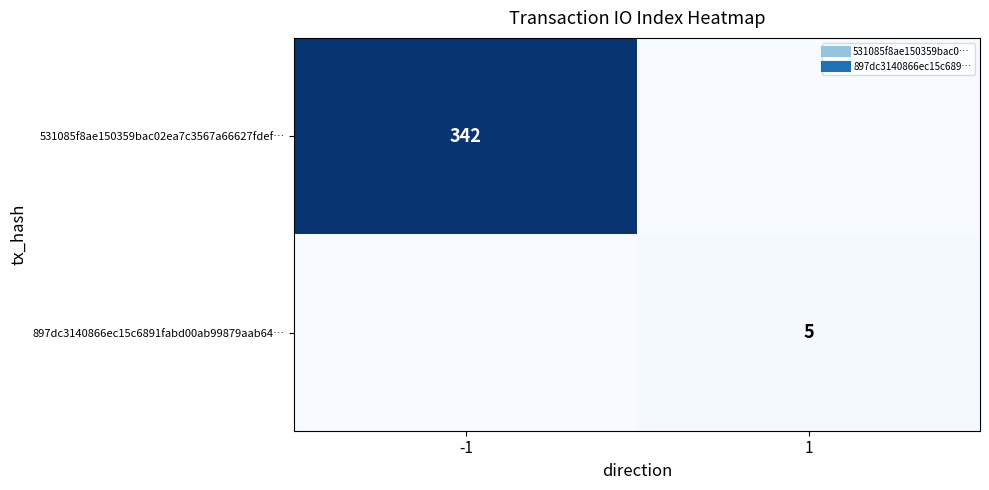

What is the difference between the maximum and minimum values in the 897dc3140866ec15c6891fabd00ab99879aab64… series?

5